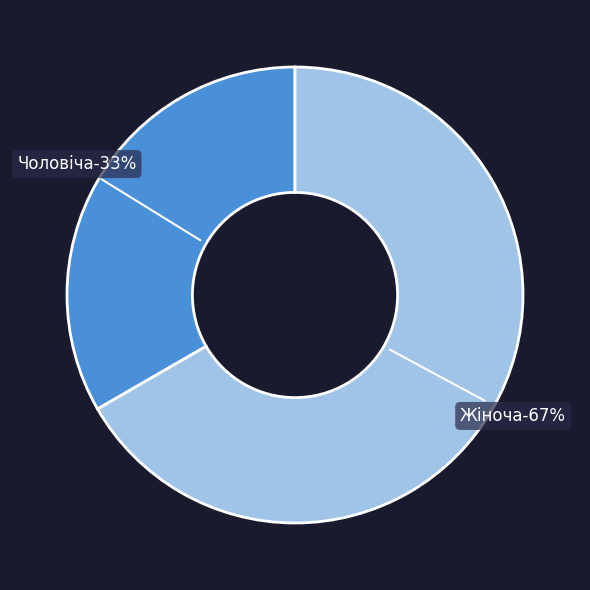

What percentage is the Жіноча slice, to the nearest percent?

67%